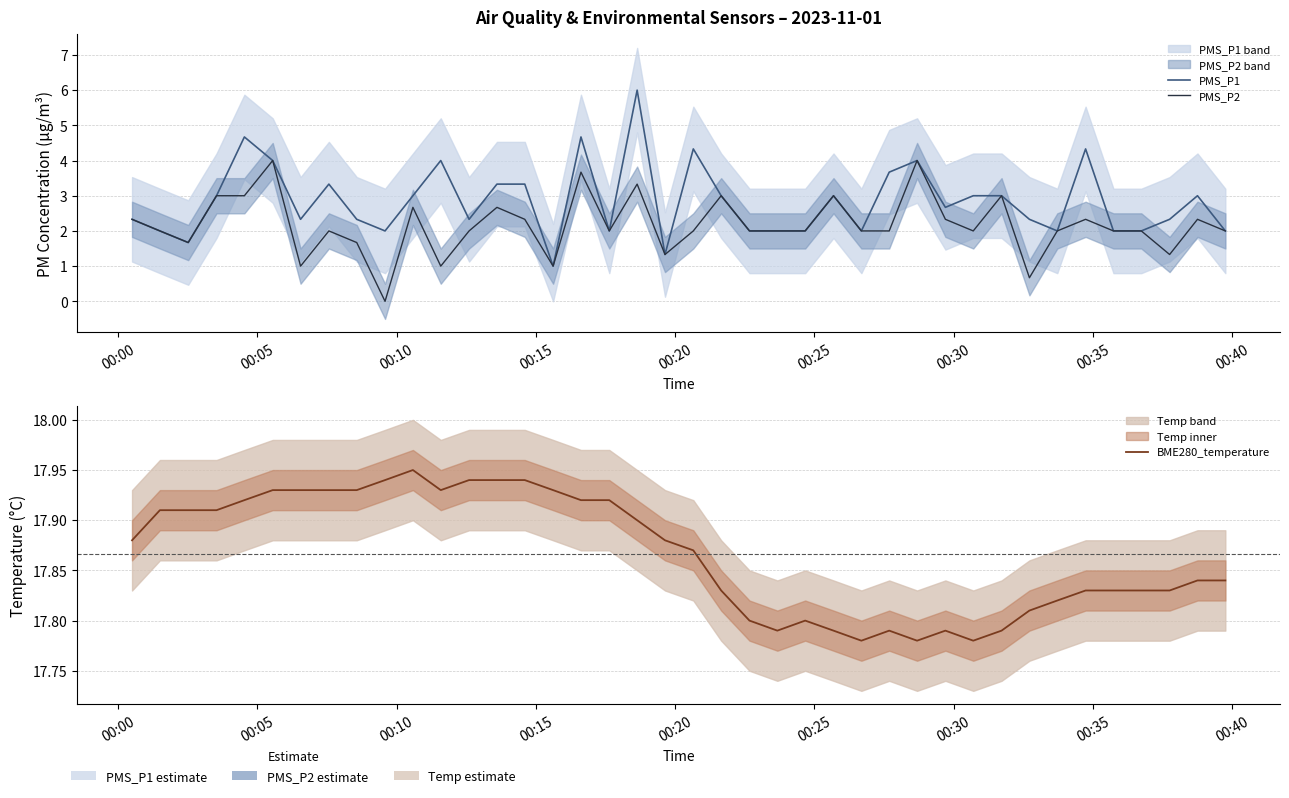

True or false: BME280_temperature and PMS_P2 cross at least once.

False